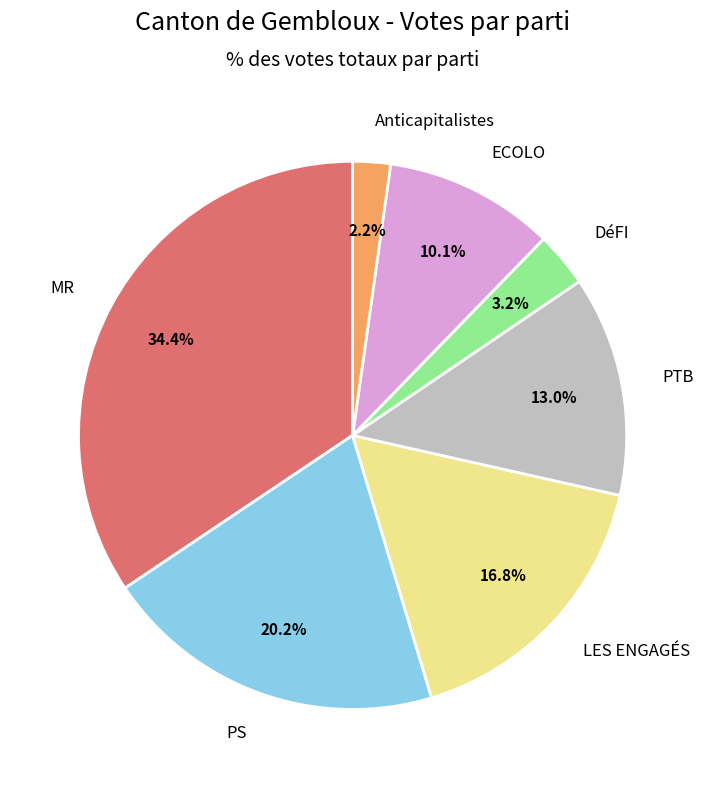

To the nearest percent, what is the difference between the Anticapitalistes and ECOLO slice percentages?

8%